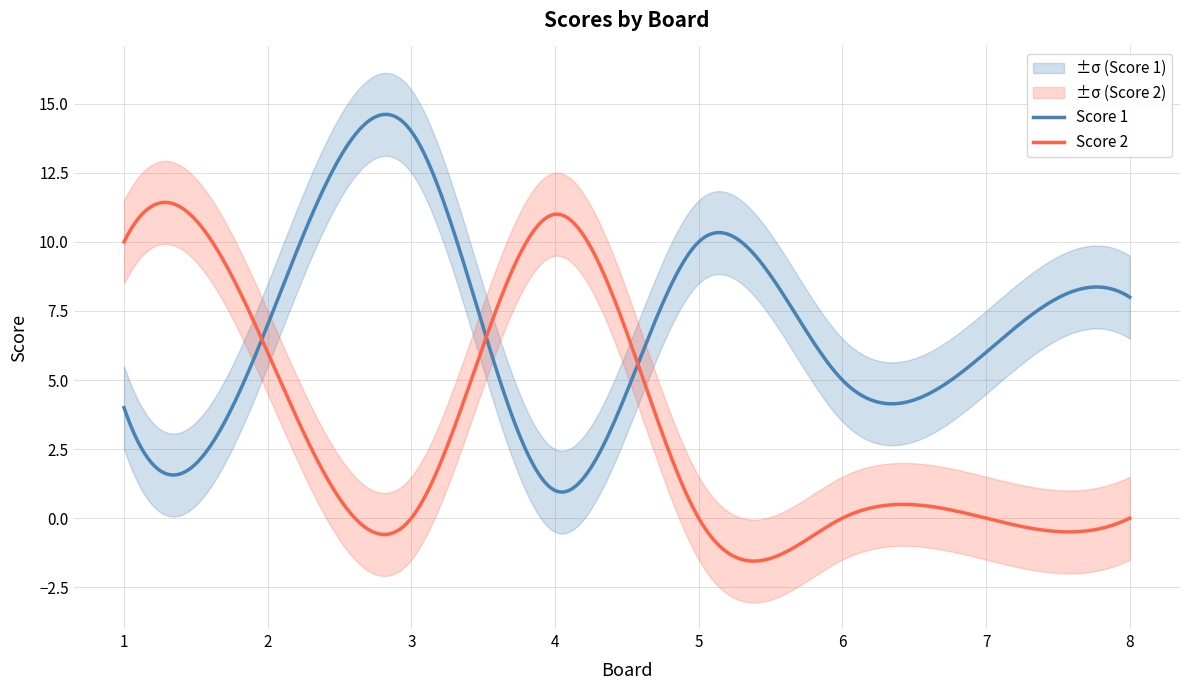

Rank the series by their maximum value, from lowest to highest.

Score 2, Score 1